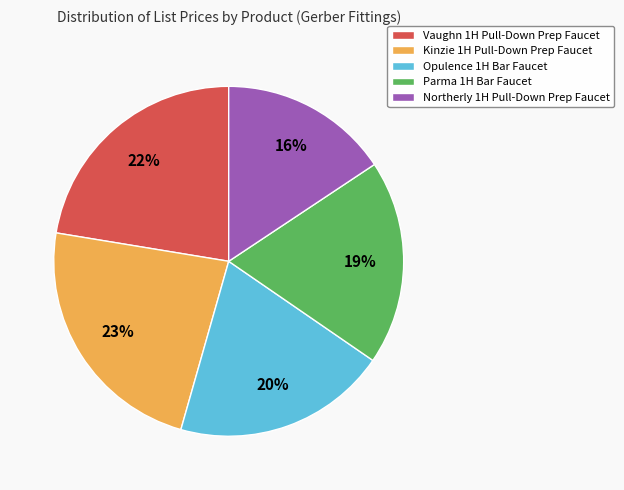

To the nearest percent, what percentage of the pie is Vaughn 1H Pull-Down Prep Faucet?

22%